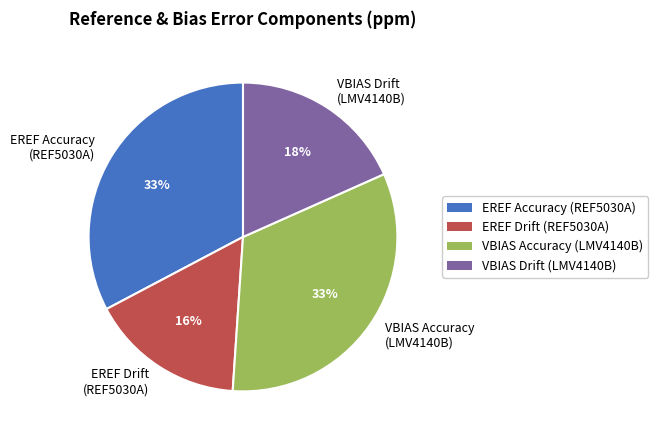

True or false: EREF Accuracy (REF5030A) accounts for 26% of the total.

False